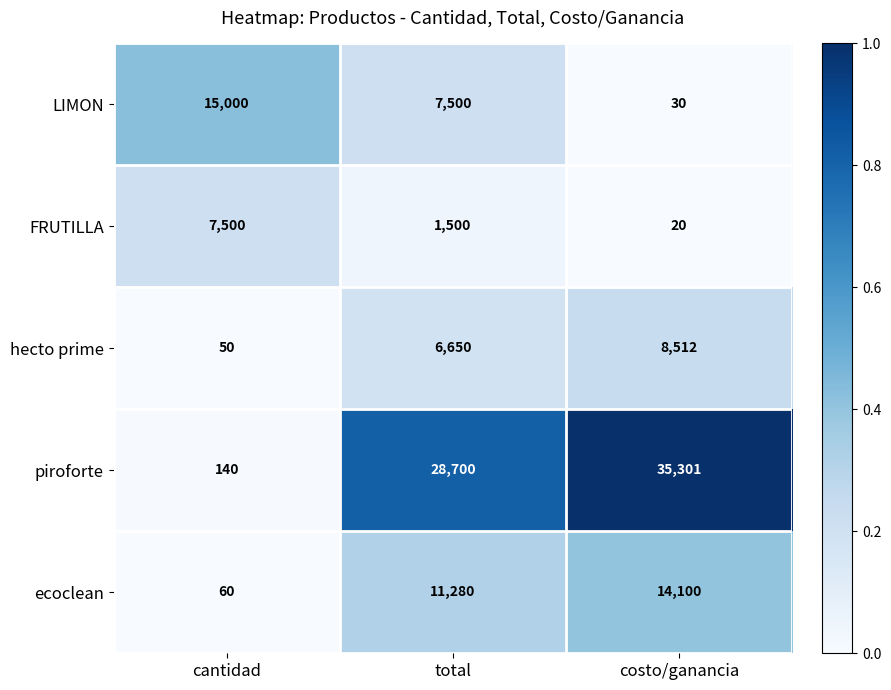

The FRUTILLA series shows 20 at costo/ganancia. True or false?

True